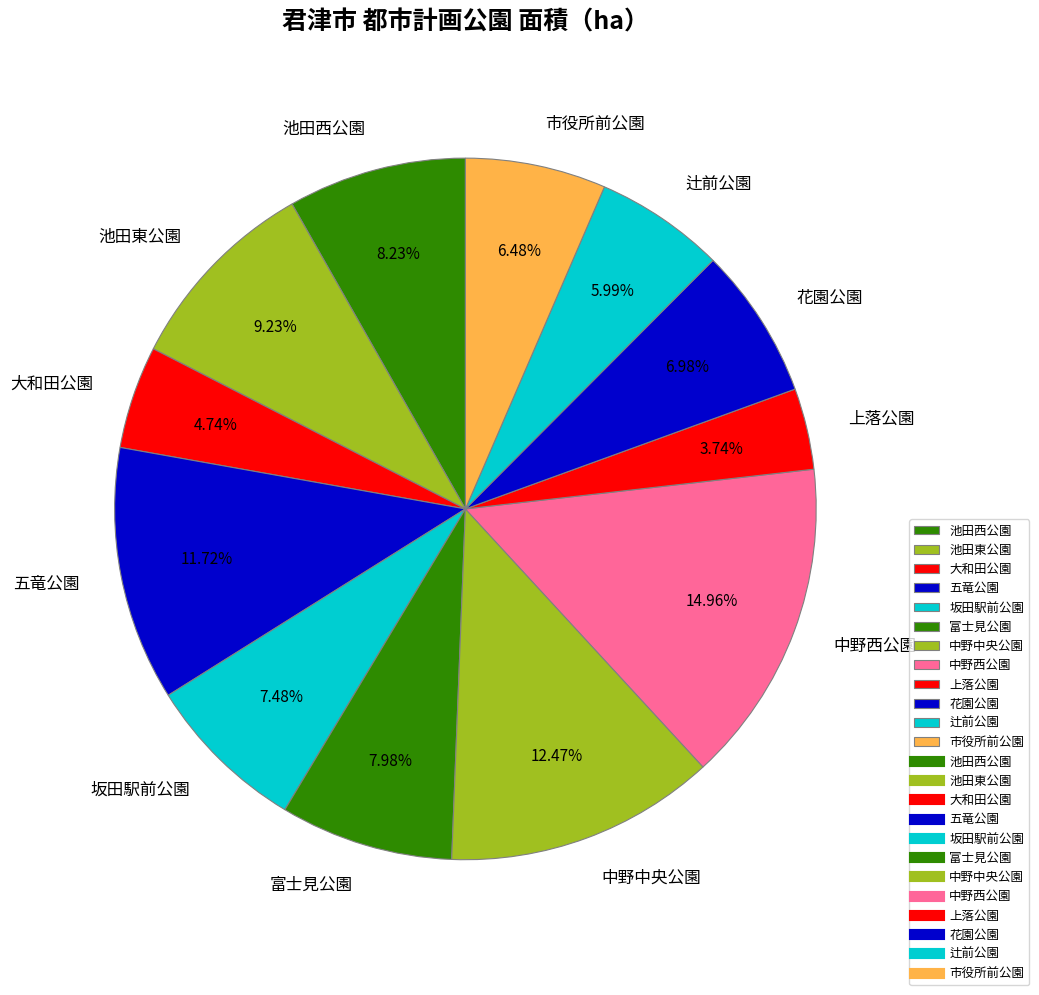

Does 花園公園 represent more than half of the total?

No